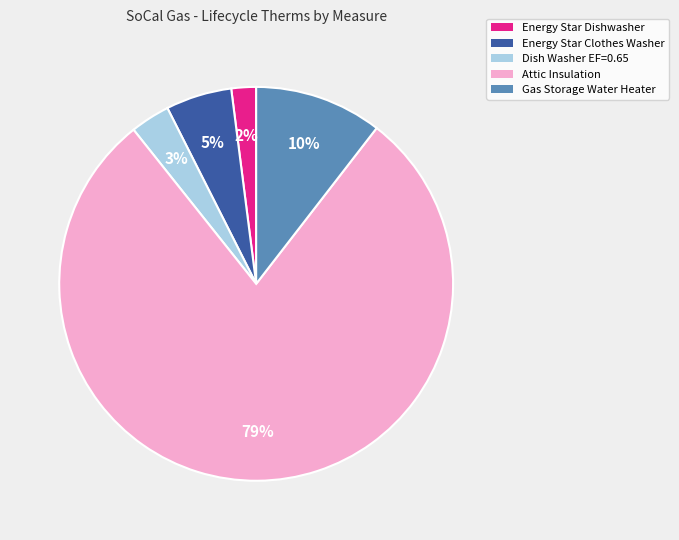

Between Attic Insulation and Energy Star Clothes Washer, which is larger?

Attic Insulation